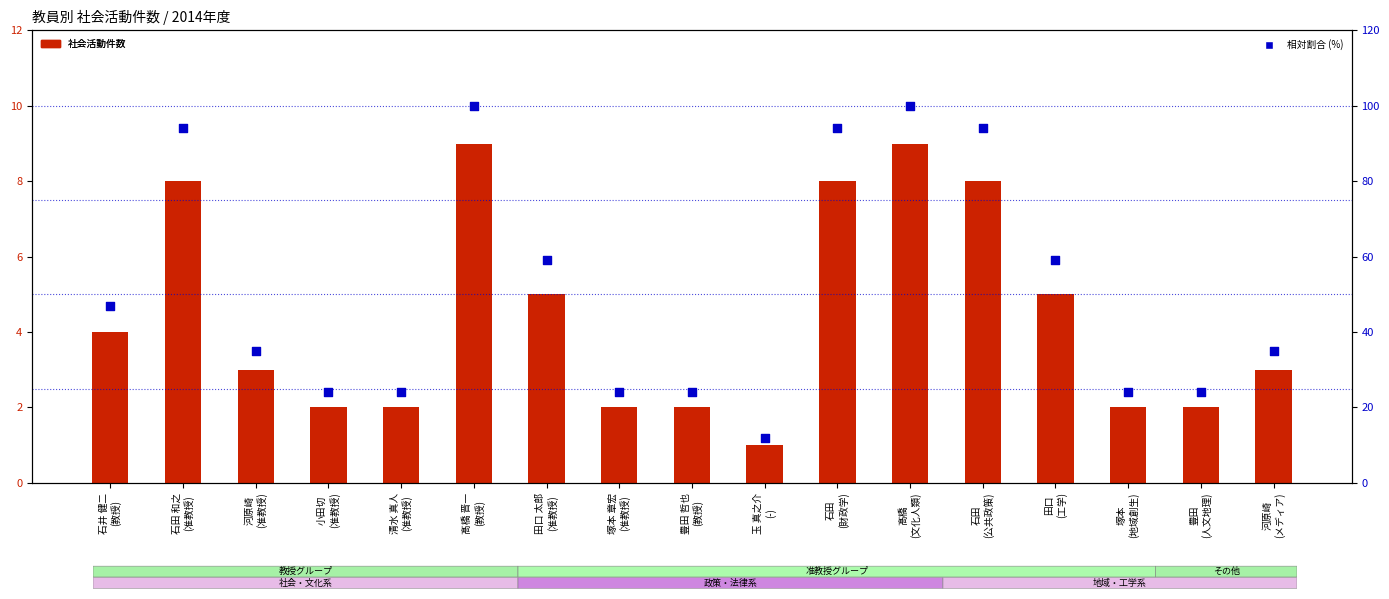

What is the total value across all series at 豊田 哲也
(教授)?

26